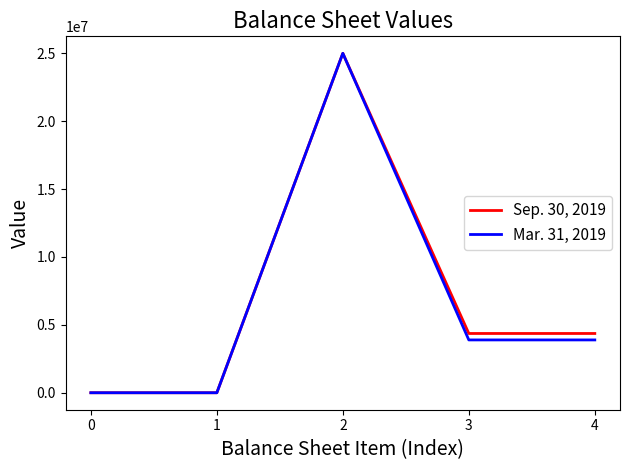

Is it true that Mar. 31, 2019 equals 121 at 0?

True